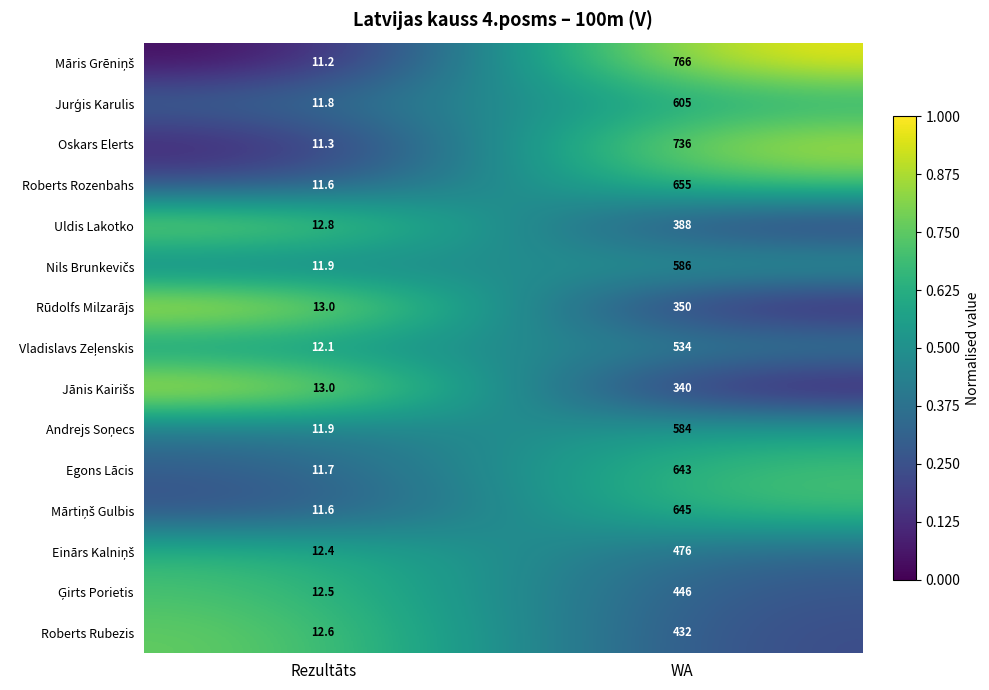

Where is Roberts Rubezis nearest to the value 222?

Rezultāts